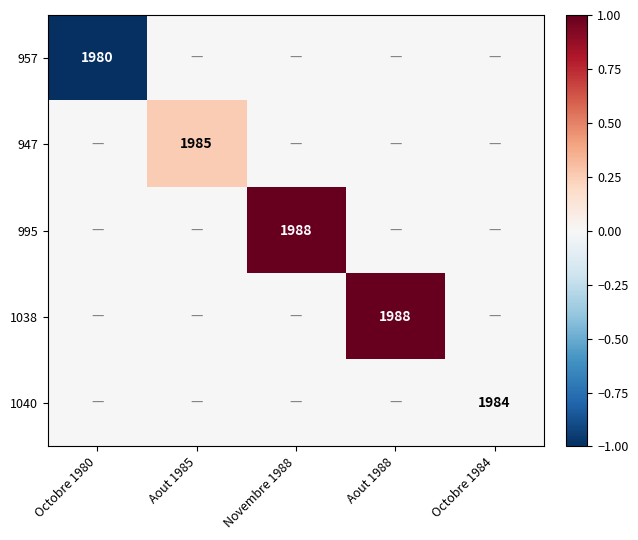

The 947 series shows 1371 at Aout 1985. True or false?

False